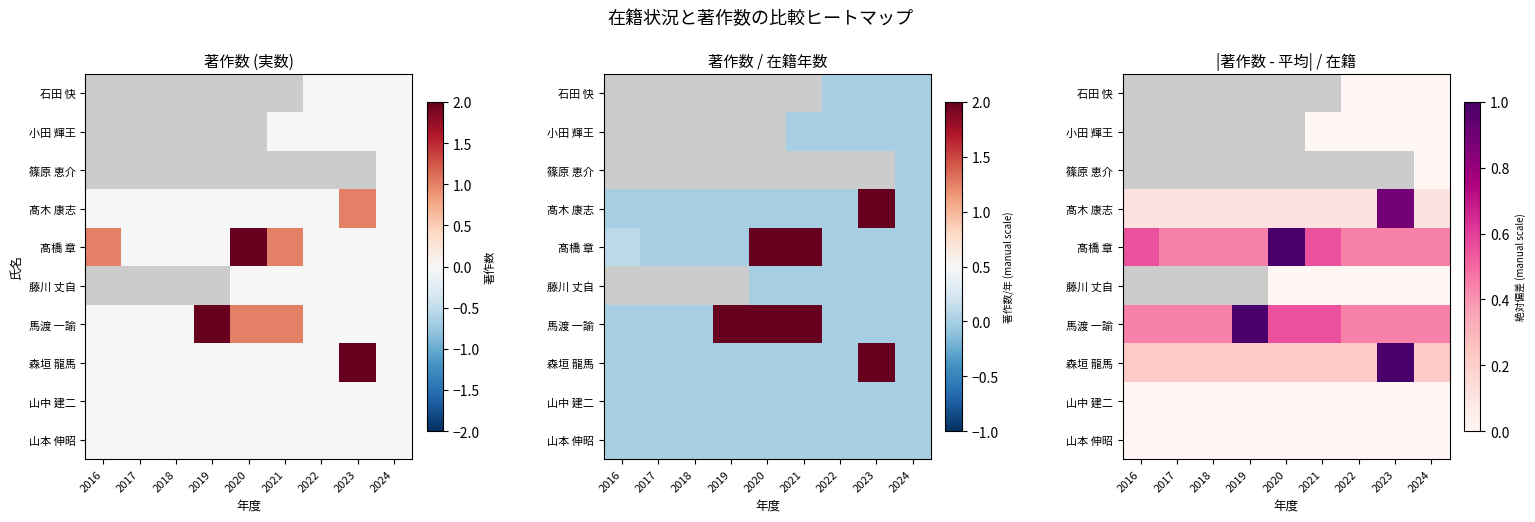

How many distinct data groups are displayed?

10